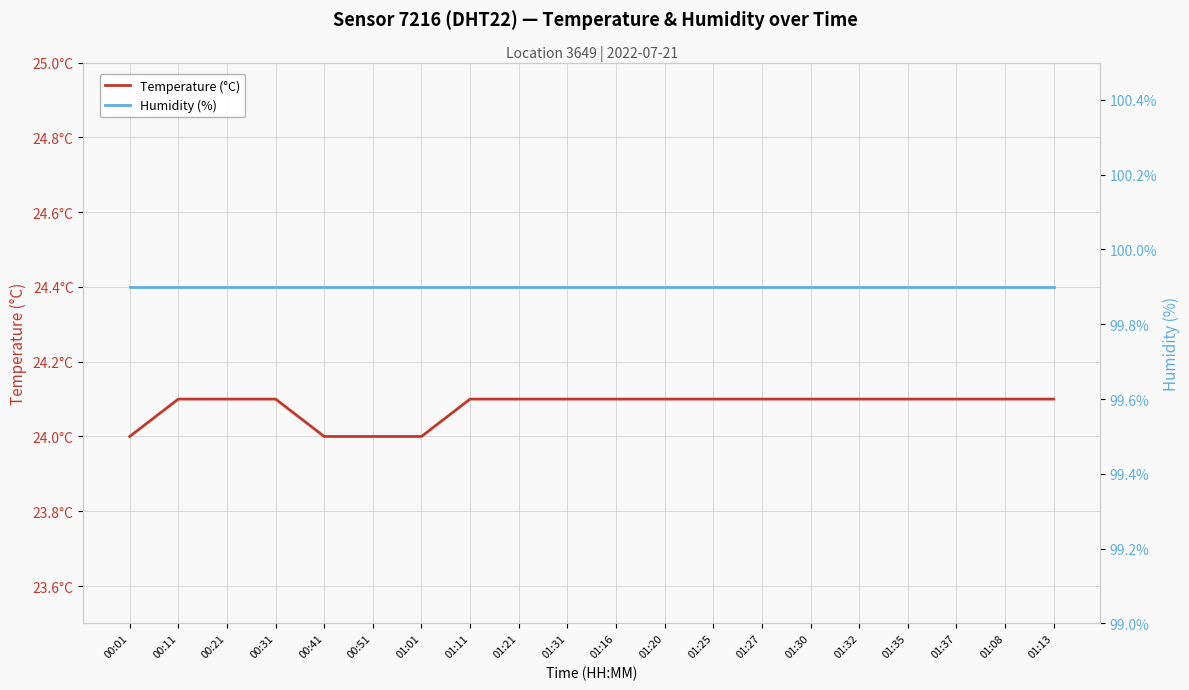

Which has a higher value, 01:20 or 01:25?

01:20